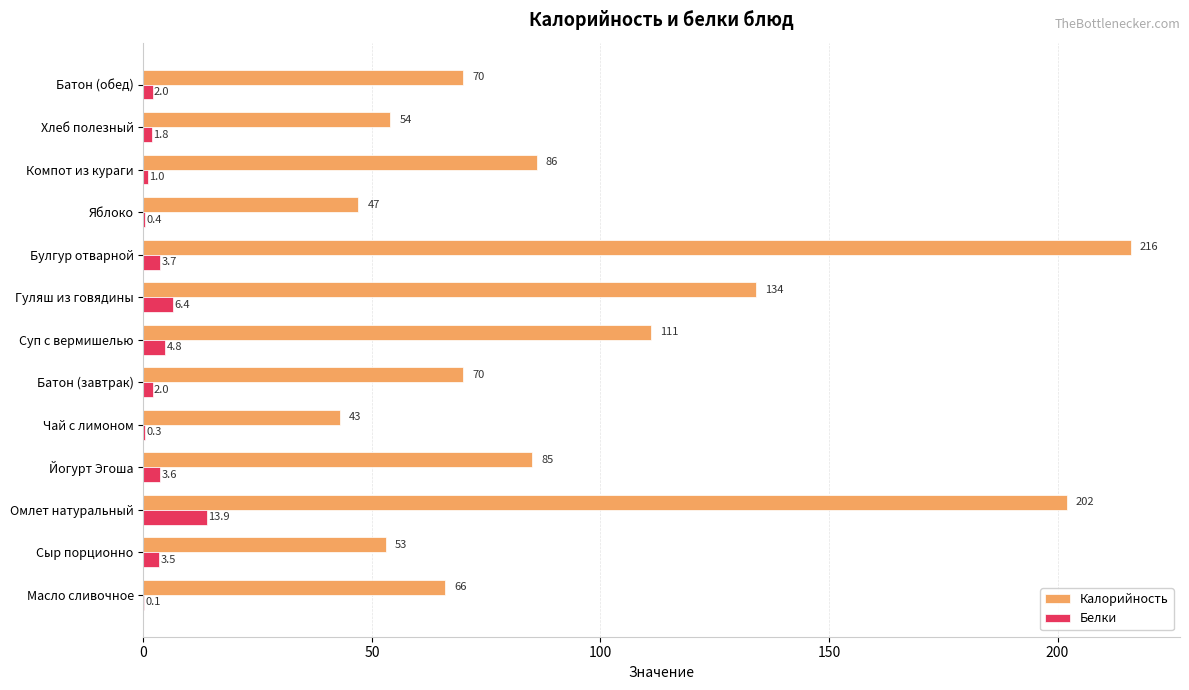

Which series has the largest total across all categories?

Калорийность